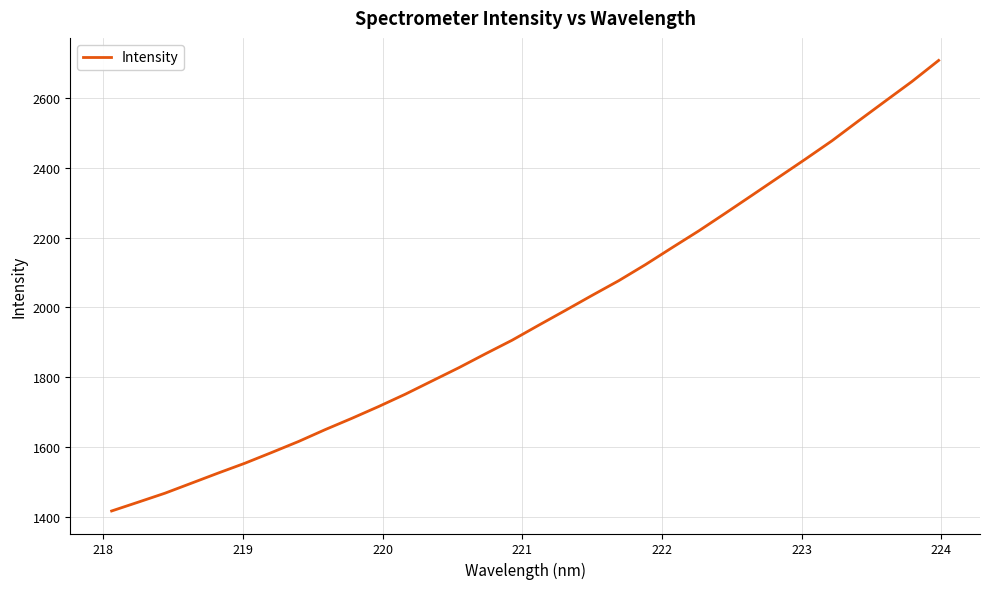

What is the maximum value shown in the chart?

2707.7